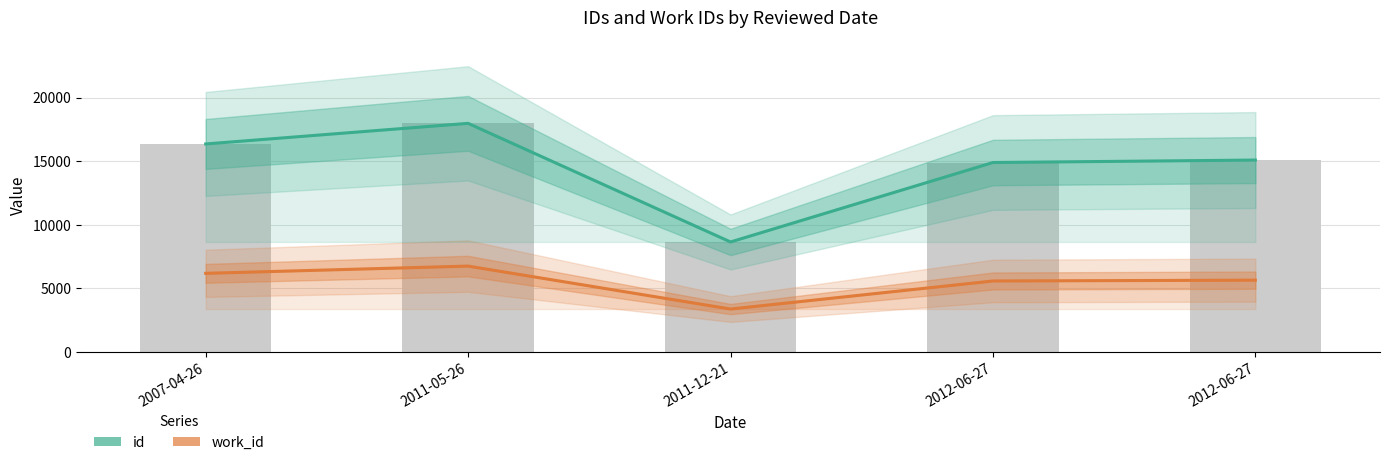

What is the value of the id bar at the 4th from the left?

14900